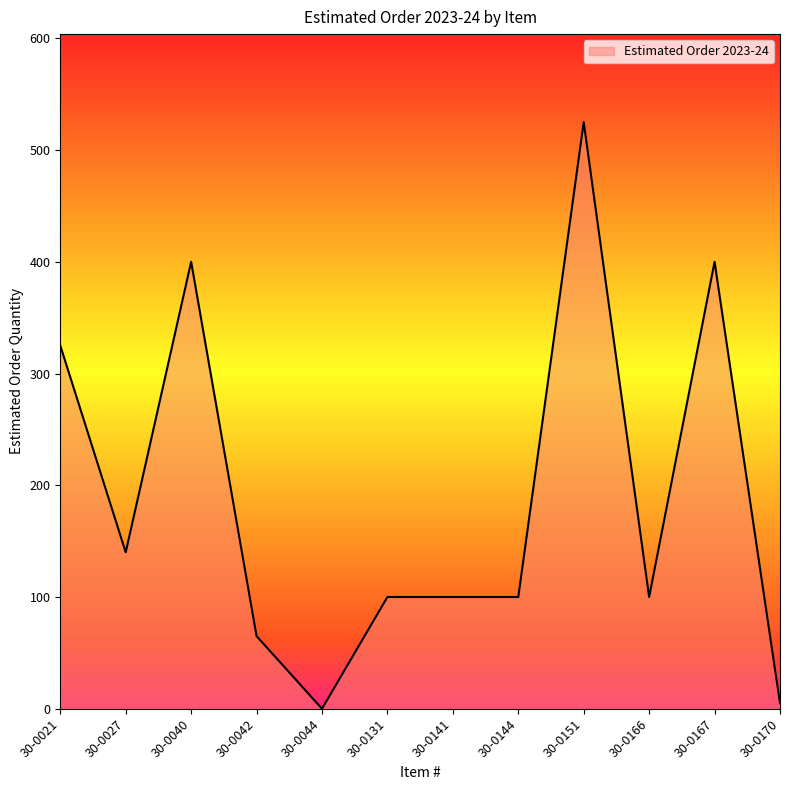

What is the difference between the values at 30-0044 and 30-0131?

100